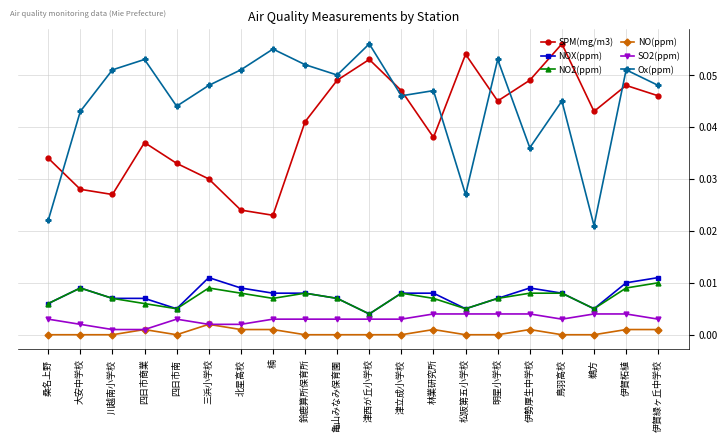

At which category is the sum across all series the highest?

伊賀柘植